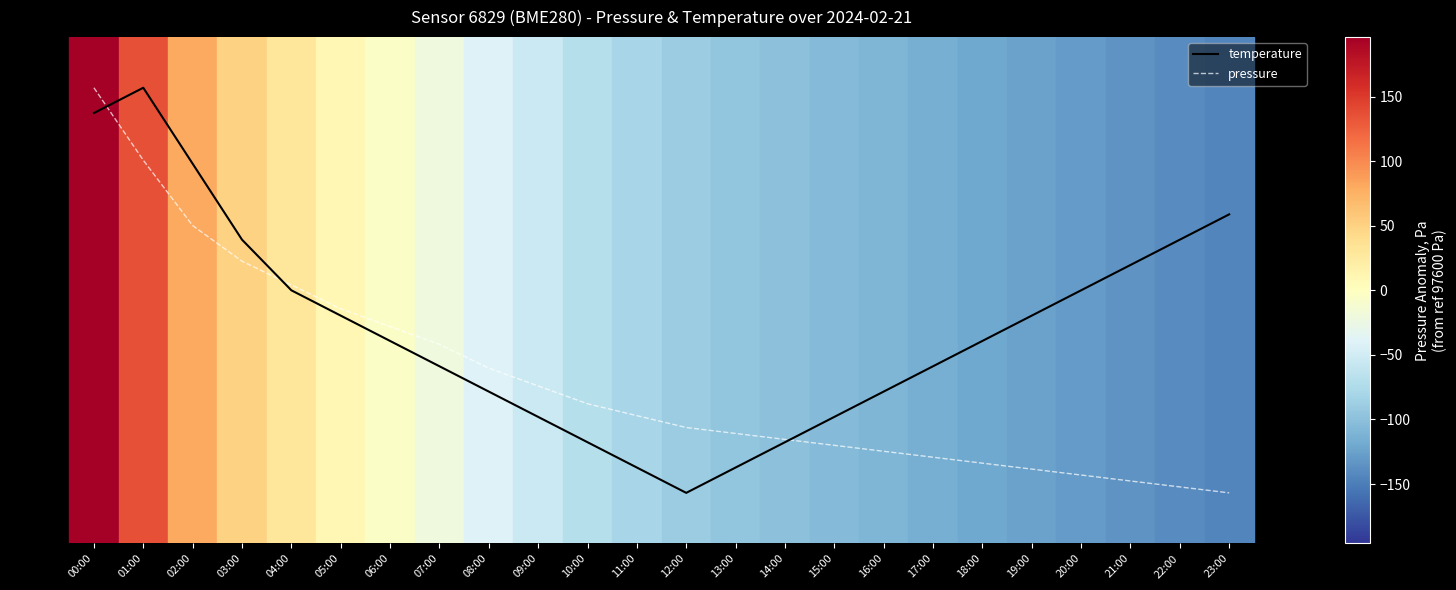

At which category is the sum across all series the highest?

00:00